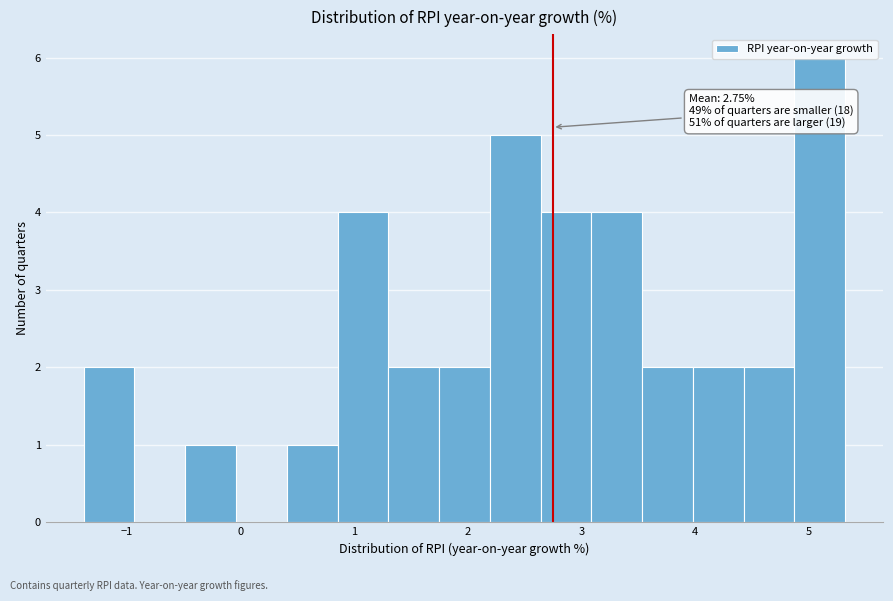

Over which range of the x-axis is the bar tallest?

4.9 to 5.3